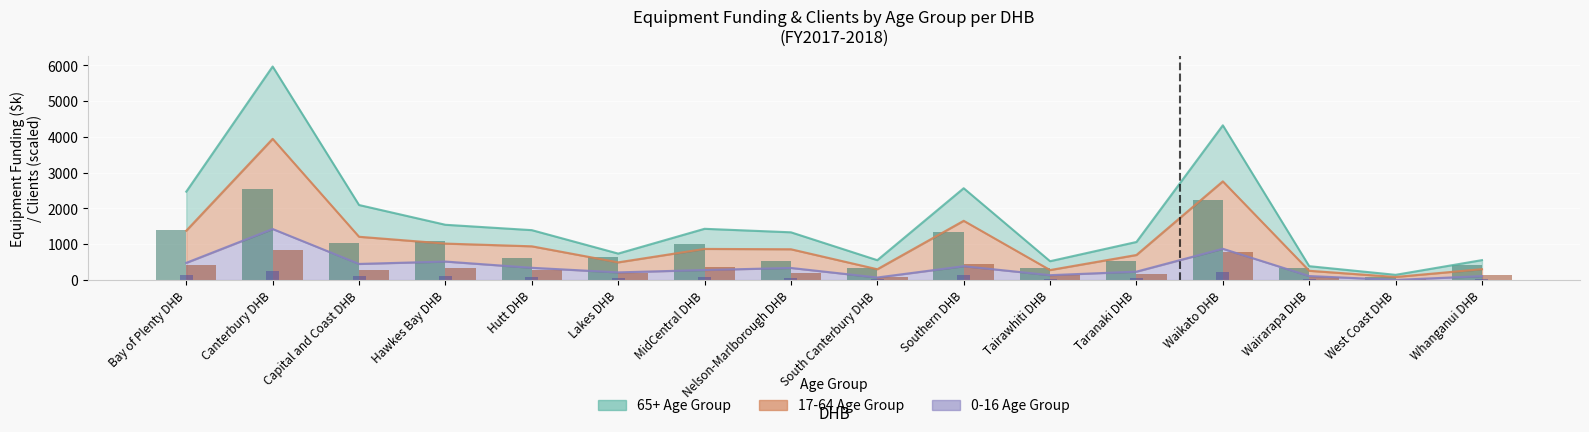

Which category has the lowest value in the 0-16 (Clients, scaled) series?

West Coast DHB